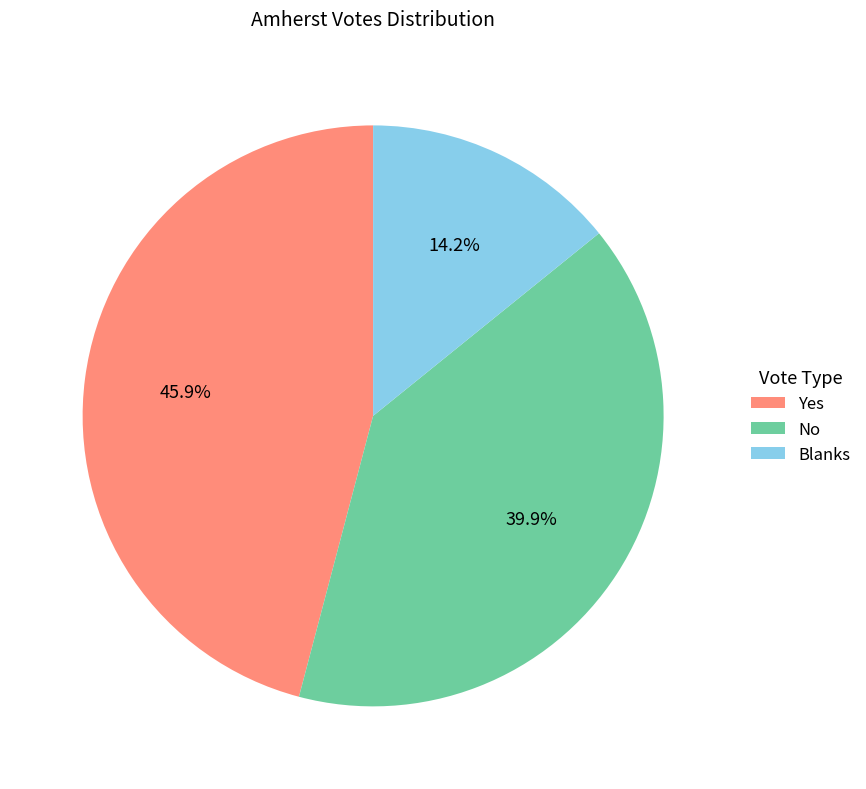

Is the sum of No and Blanks greater than half?

Yes